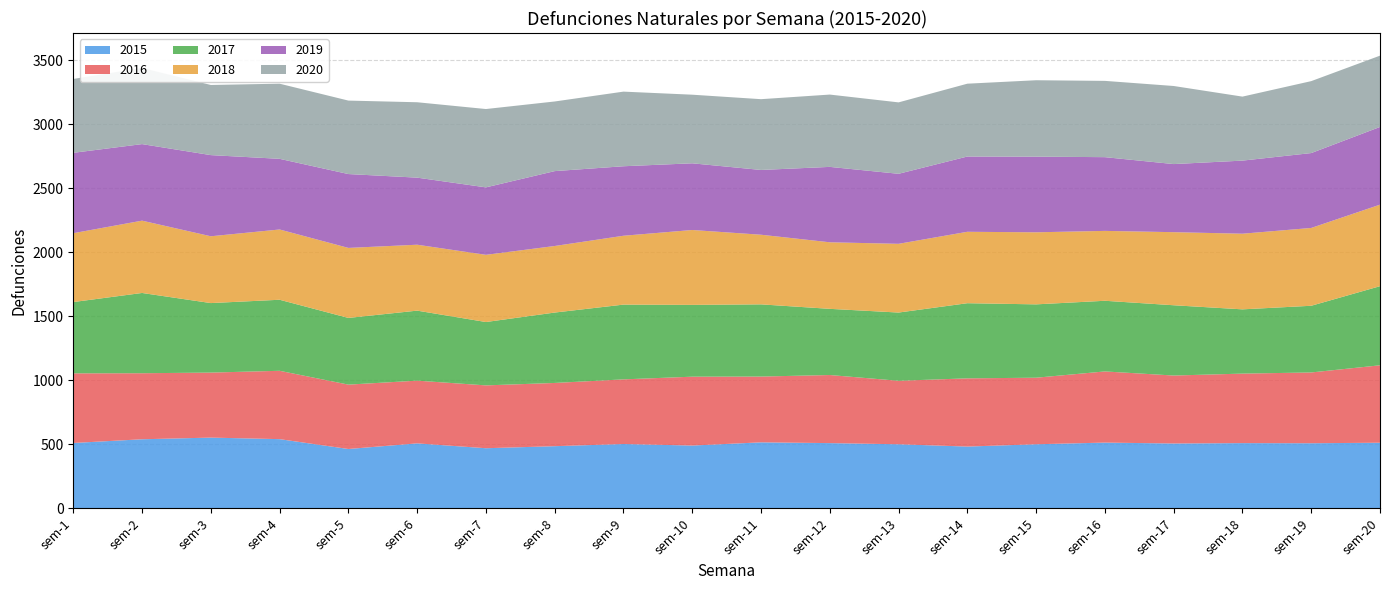

Reading right to left, what are all the values shown in this chart?

2015: sem-20=513	sem-19=509	sem-18=510	sem-17=507	sem-16=514	sem-15=501	sem-14=483	sem-13=501	sem-12=510	sem-11=516	sem-10=491	sem-9=503	sem-8=486	sem-7=470	sem-6=508	sem-5=464	sem-4=541	sem-3=553	sem-2=540	sem-1=511
2016: sem-20=605	sem-19=553	sem-18=543	sem-17=531	sem-16=556	sem-15=520	sem-14=533	sem-13=496	sem-12=532	sem-11=514	sem-10=538	sem-9=505	sem-8=494	sem-7=491	sem-6=490	sem-5=503	sem-4=534	sem-3=508	sem-2=516	sem-1=544
2017: sem-20=618	sem-19=521	sem-18=502	sem-17=549	sem-16=552	sem-15=573	sem-14=587	sem-13=533	sem-12=517	sem-11=564	sem-10=561	sem-9=584	sem-8=550	sem-7=495	sem-6=547	sem-5=521	sem-4=555	sem-3=543	sem-2=627	sem-1=557
2018: sem-20=637	sem-19=608	sem-18=591	sem-17=571	sem-16=546	sem-15=563	sem-14=558	sem-13=537	sem-12=520	sem-11=544	sem-10=585	sem-9=538	sem-8=520	sem-7=525	sem-6=515	sem-5=547	sem-4=549	sem-3=522	sem-2=565	sem-1=538
2019: sem-20=607	sem-19=585	sem-18=571	sem-17=532	sem-16=576	sem-15=591	sem-14=588	sem-13=547	sem-12=589	sem-11=506	sem-10=521	sem-9=543	sem-8=585	sem-7=527	sem-6=524	sem-5=577	sem-4=552	sem-3=634	sem-2=598	sem-1=628
2020: sem-20=557	sem-19=562	sem-18=500	sem-17=610	sem-16=596	sem-15=597	sem-14=569	sem-13=558	sem-12=565	sem-11=553	sem-10=536	sem-9=583	sem-8=544	sem-7=612	sem-6=589	sem-5=574	sem-4=587	sem-3=548	sem-2=595	sem-1=577